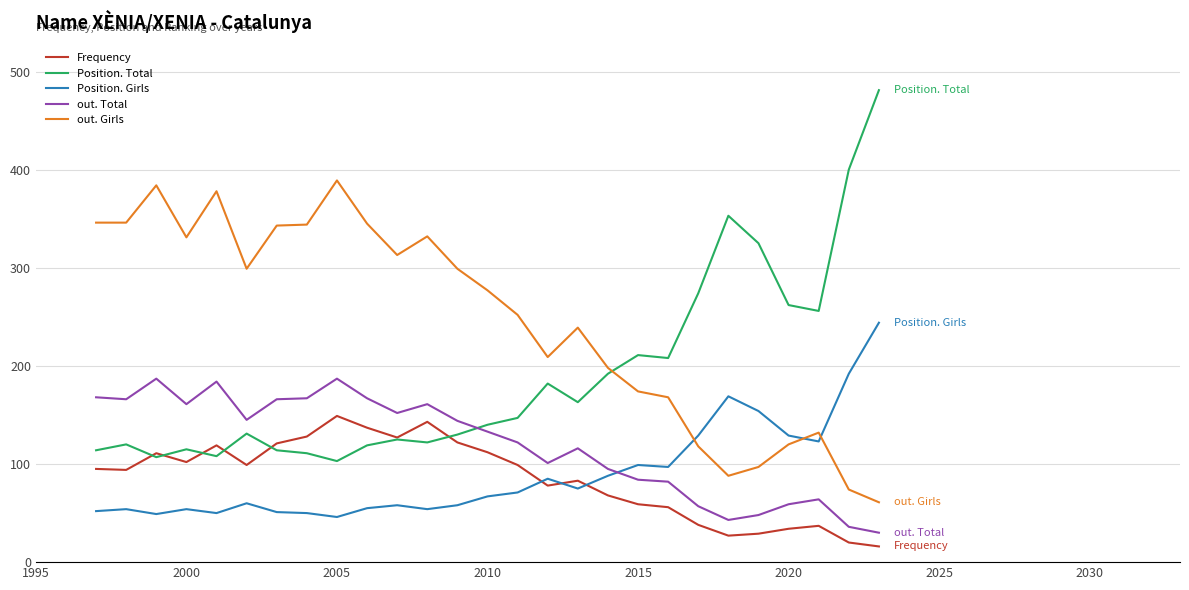

Which series has the widest spread of values?

Position. Total